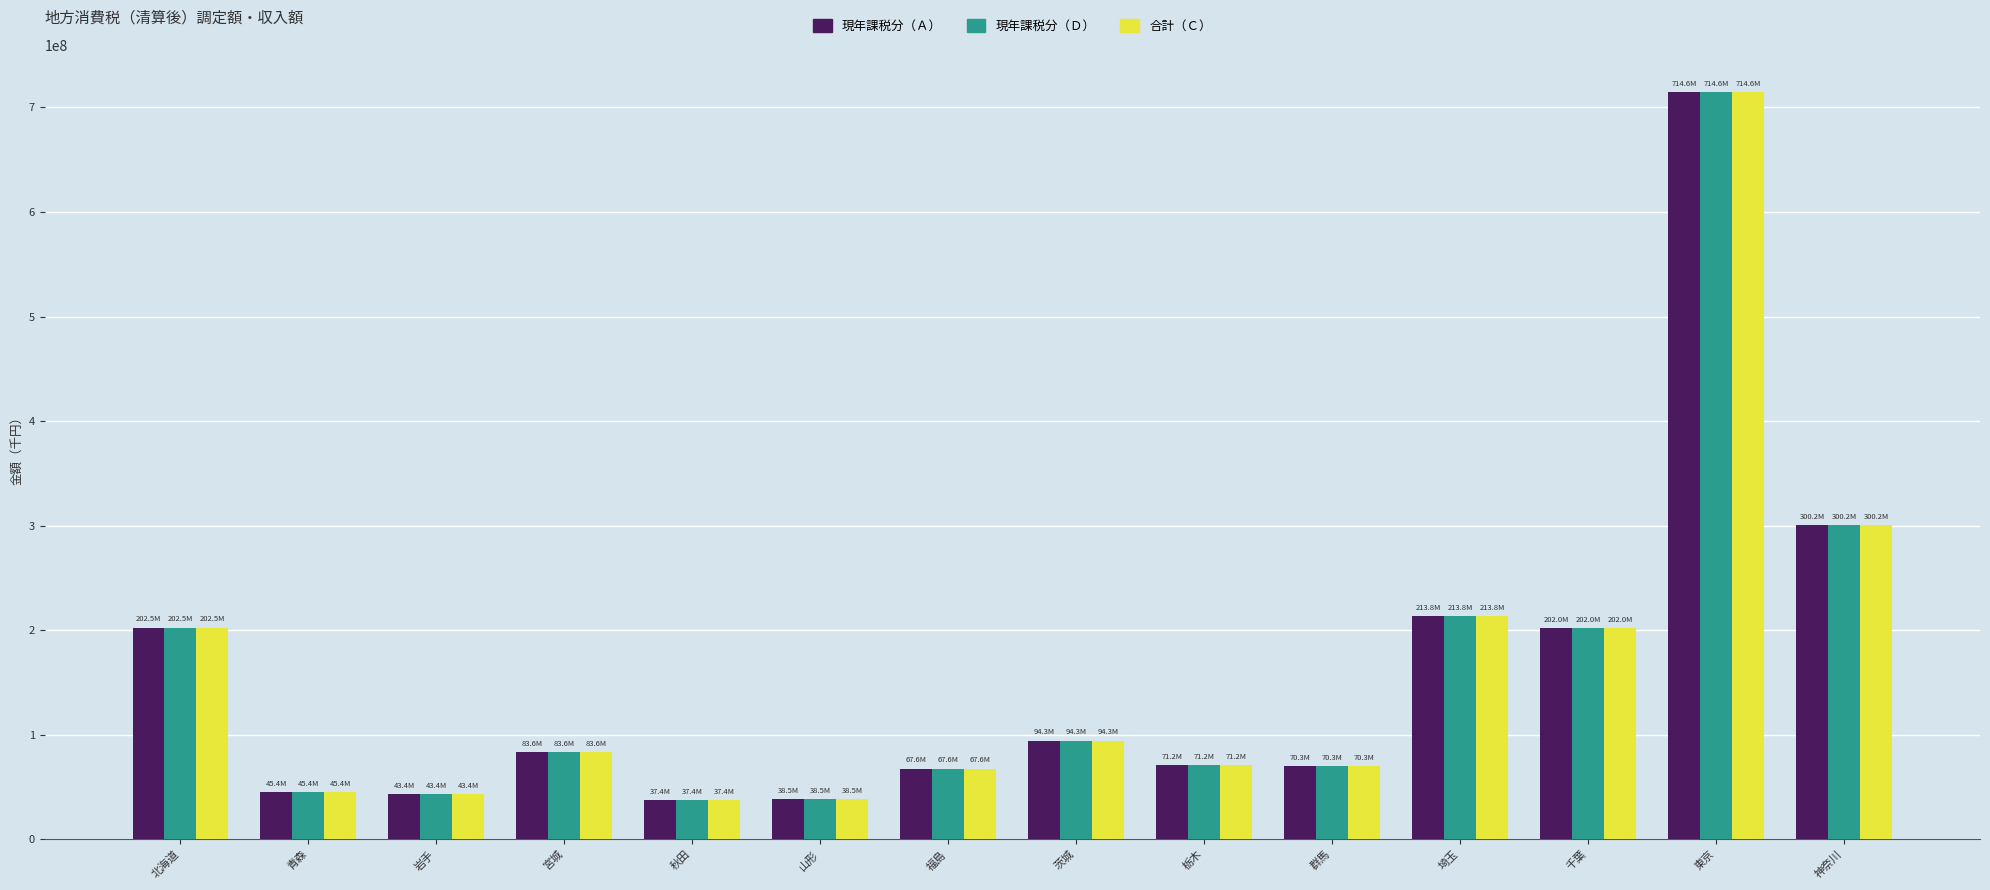

How many bars are there in each group?

3